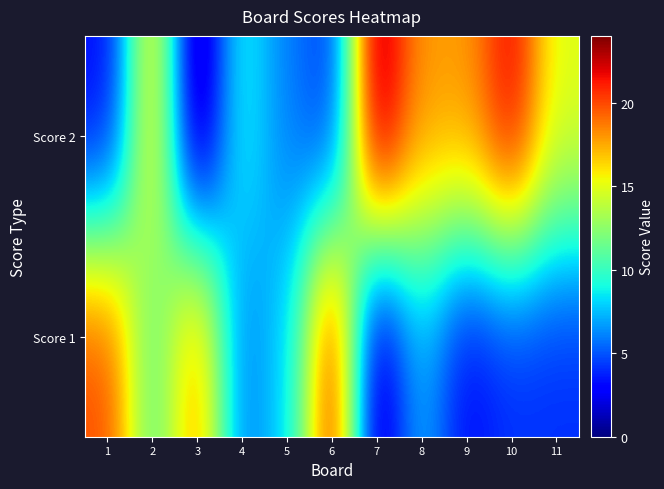

Reading right to left, extract all data points from this chart.

Score 1: 11=4	10=4	9=3	8=7	7=1	6=21	5=8	4=6	3=18	2=11	1=20
Score 2: 11=15	10=22	9=18	8=18	7=24	6=4	5=6	4=9	3=0	2=16	1=3